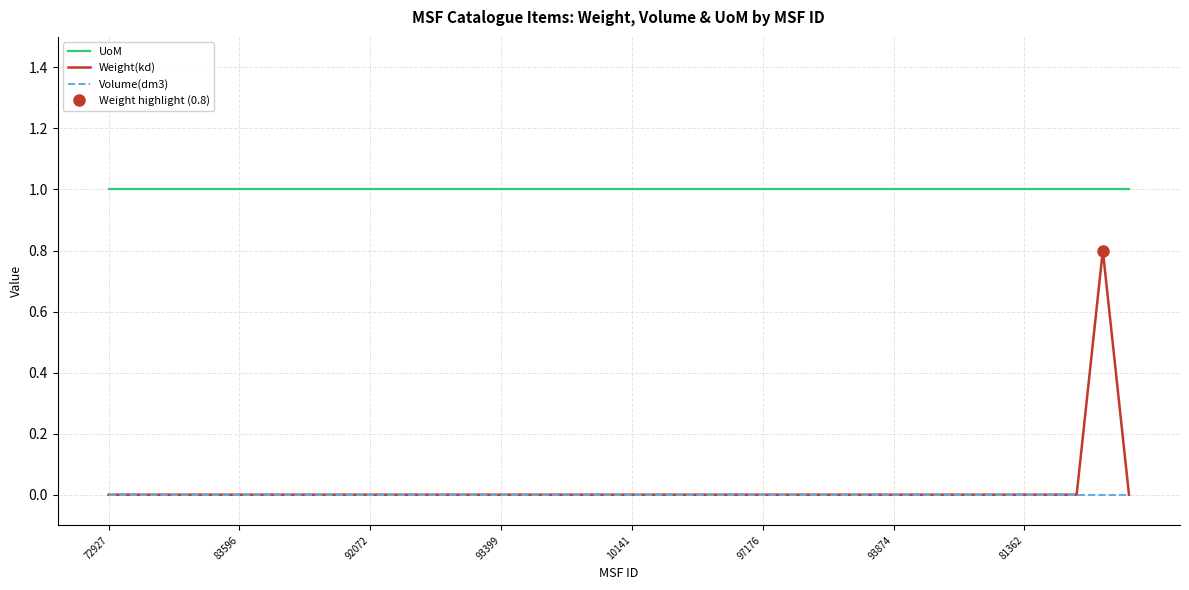

Which series has the largest total across all categories?

UoM